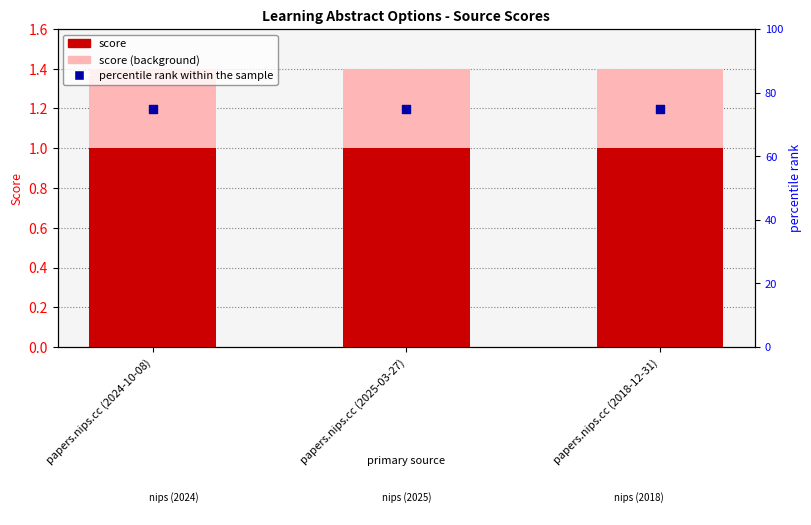

Which series reaches the minimum Y coordinate?

score